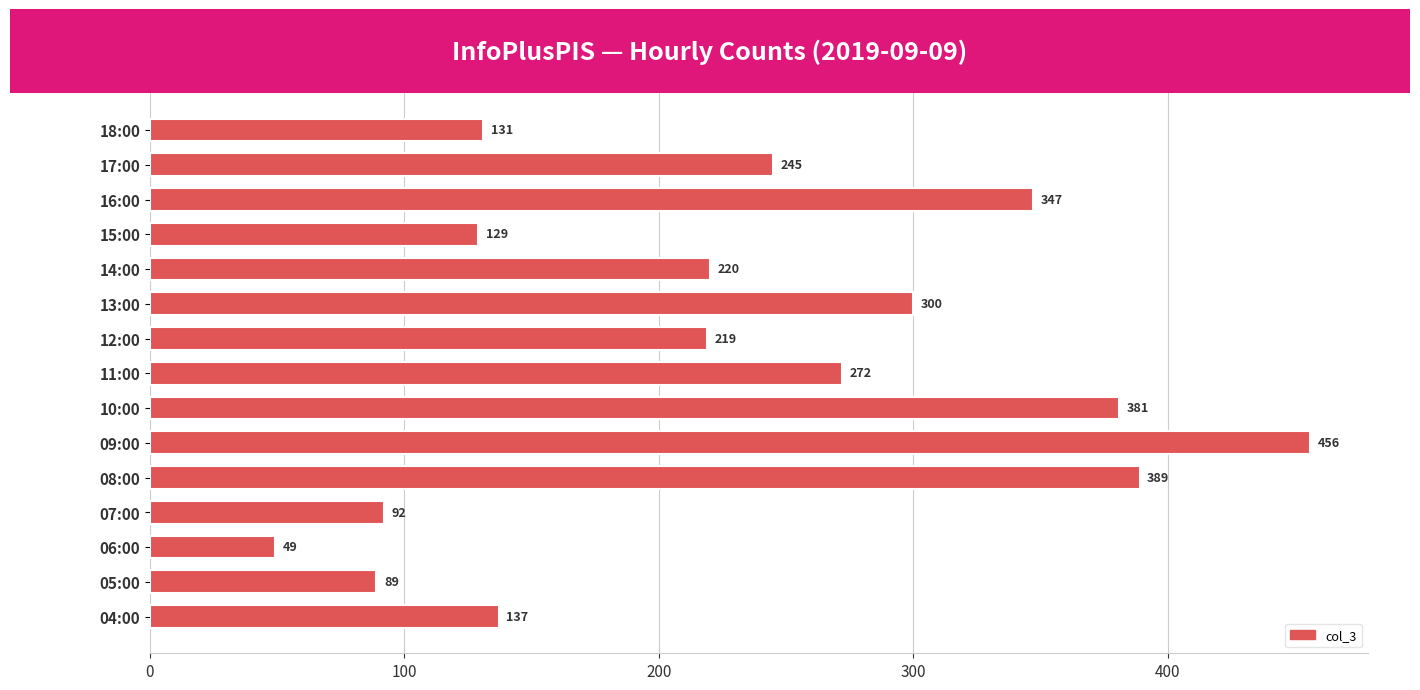

What value does the data have at 05:00, to the nearest 5?

90